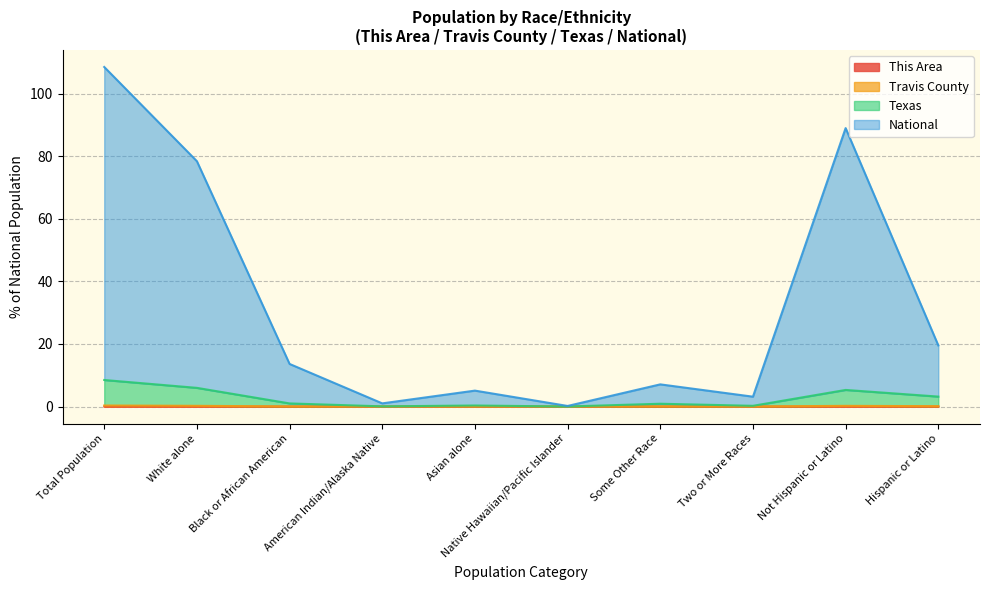

At Some Other Race, list the series in order from smallest to largest.

This Area, Travis County, Texas, National